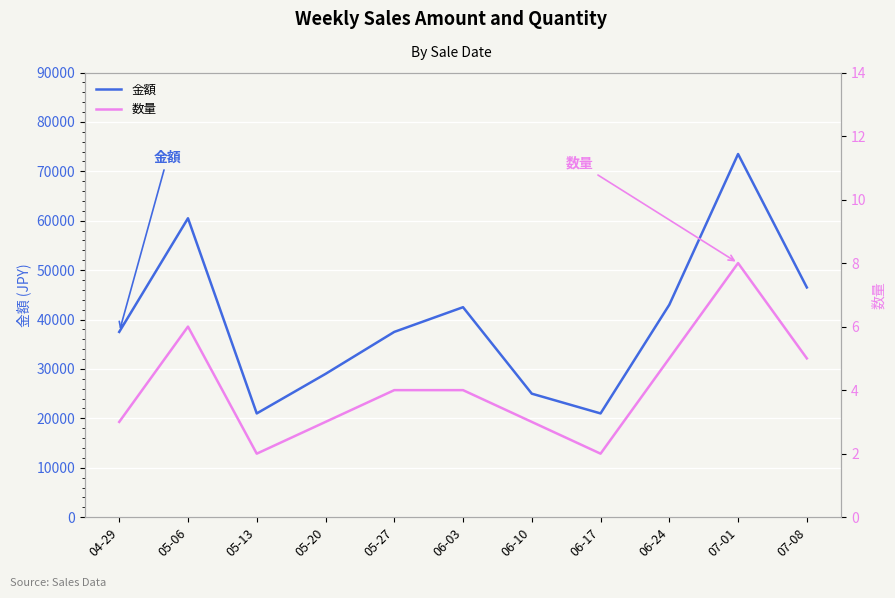

At which category does 金額 reach its first local peak?

05-06